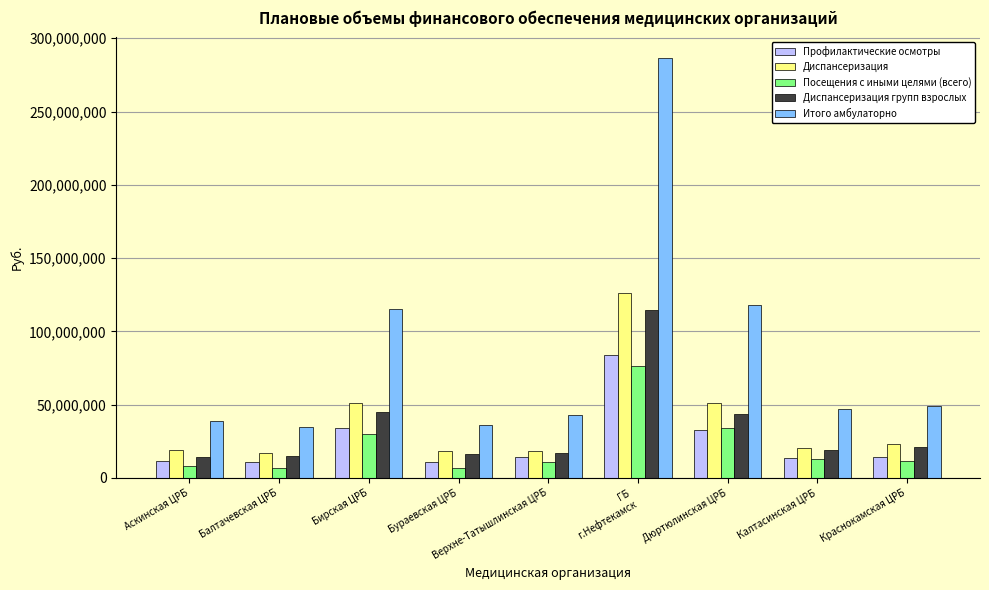

Are the bars horizontal?

No